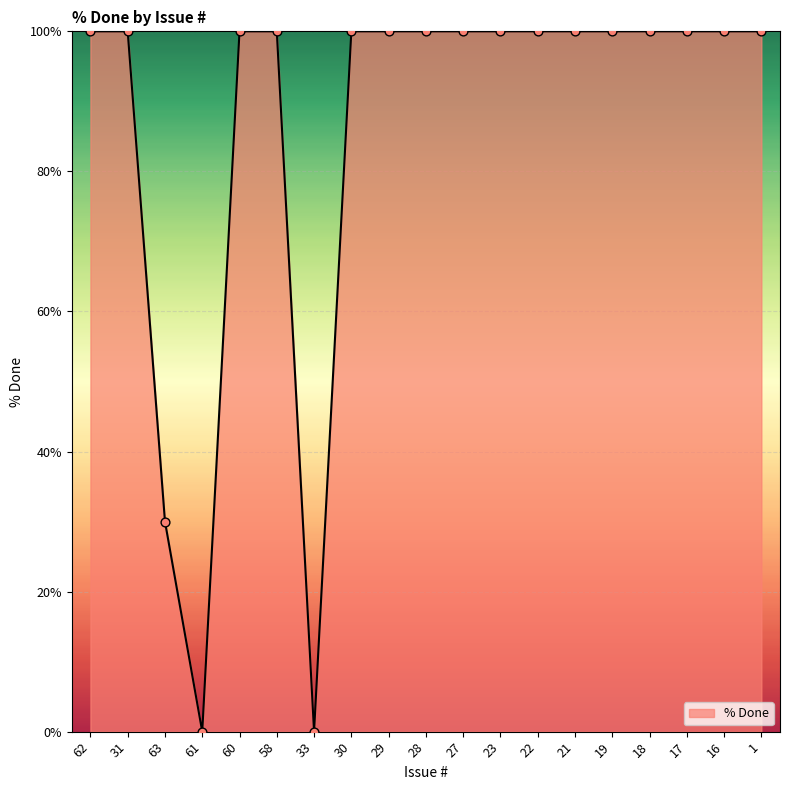

What is the ratio of the value at 63 to the value at 19?

0.3